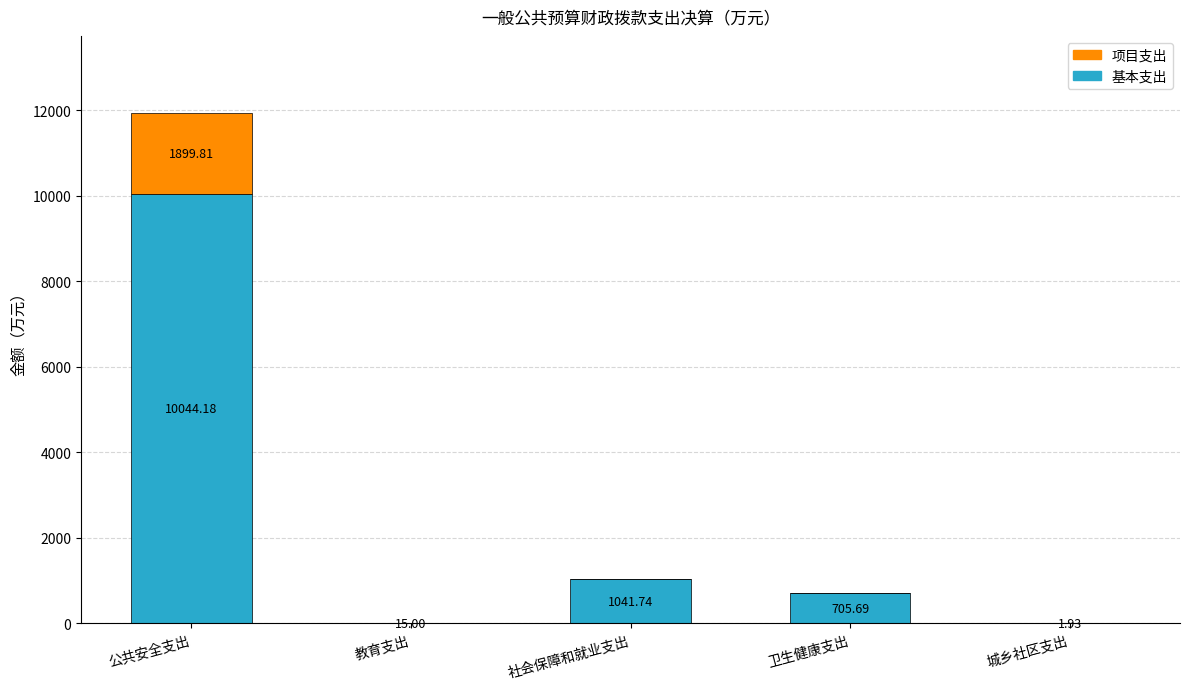

Is it true that 基本支出 equals 705.7 at 卫生健康支出?

True